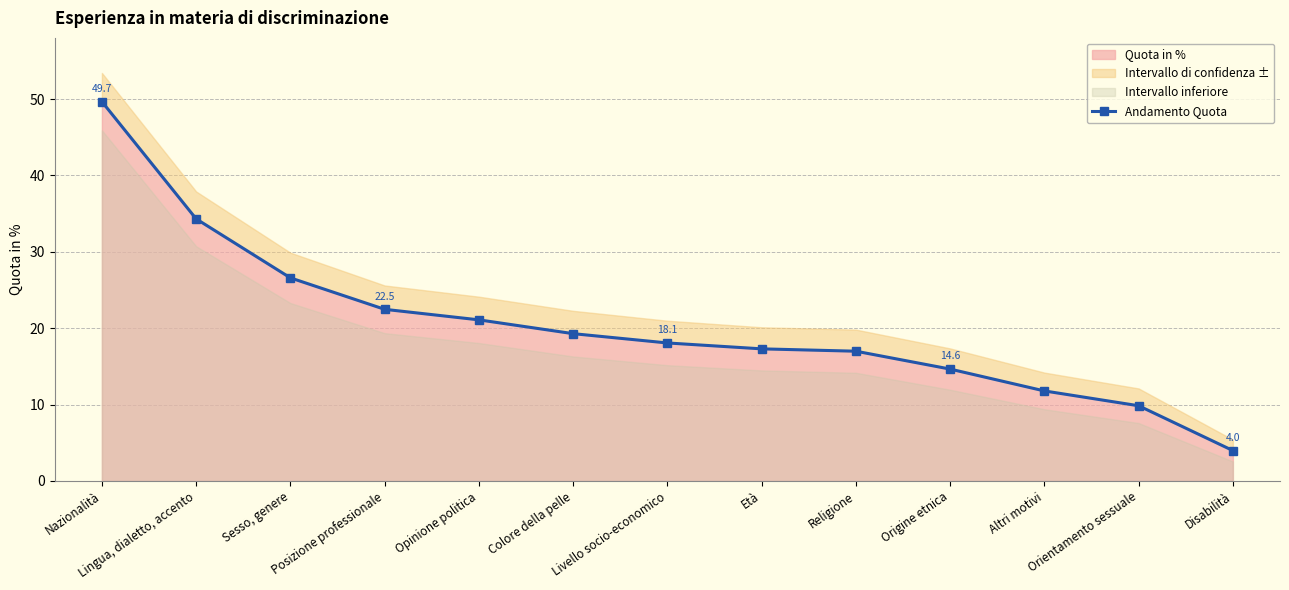

List the labels in order of value, largest first.

Nazionalità, Lingua, dialetto, accento, Sesso, genere, Posizione professionale, Opinione politica, Colore della pelle, Livello socio-economico, Età, Religione, Origine etnica, Altri motivi, Orientamento sessuale, Disabilità